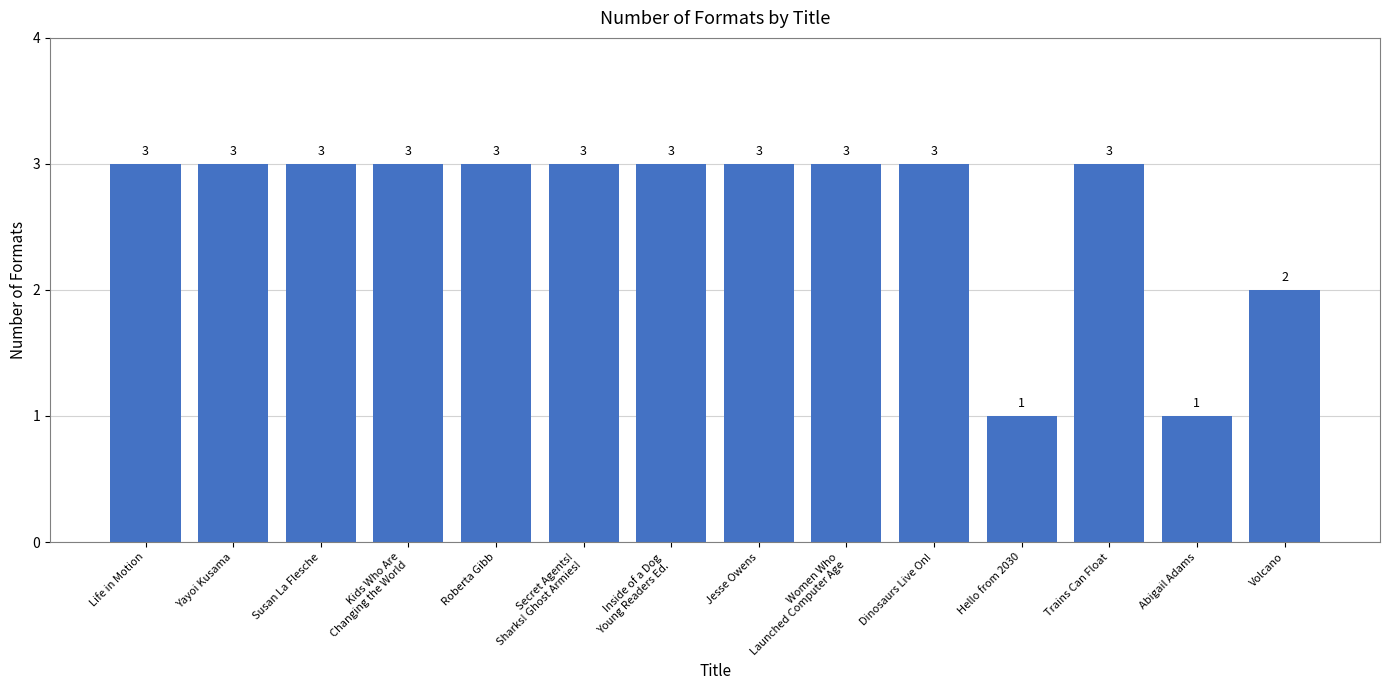

What is the ratio of the value at Roberta Gibb to the value at Life in Motion?

1.0